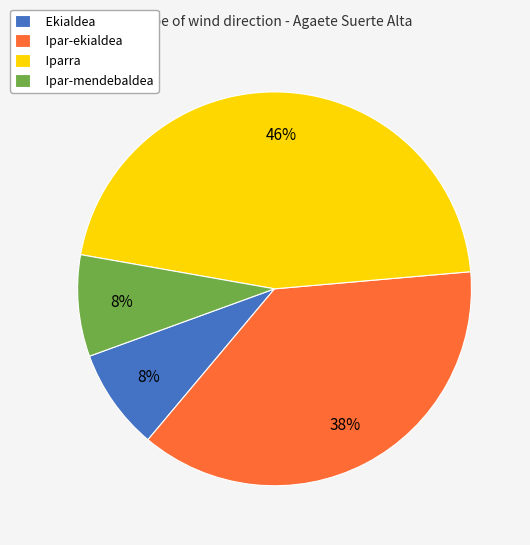

Is the sum of Ipar-mendebaldea and Ipar-ekialdea greater than half?

No